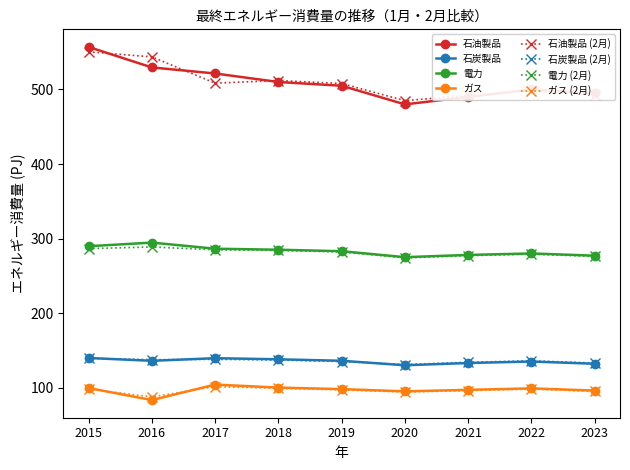

True or false: 電力 and ガス intersect in this chart.

False